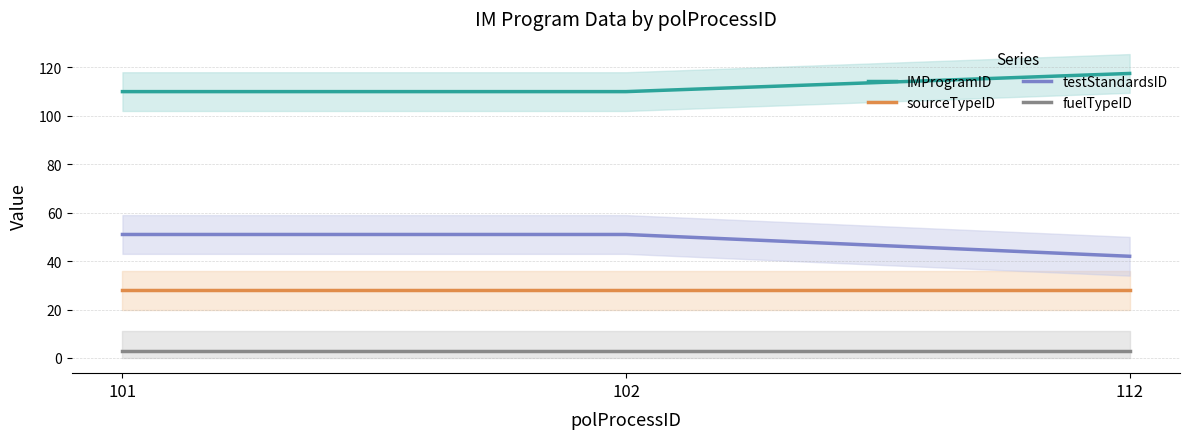

Which category has the lowest value in the fuelTypeID series?

101